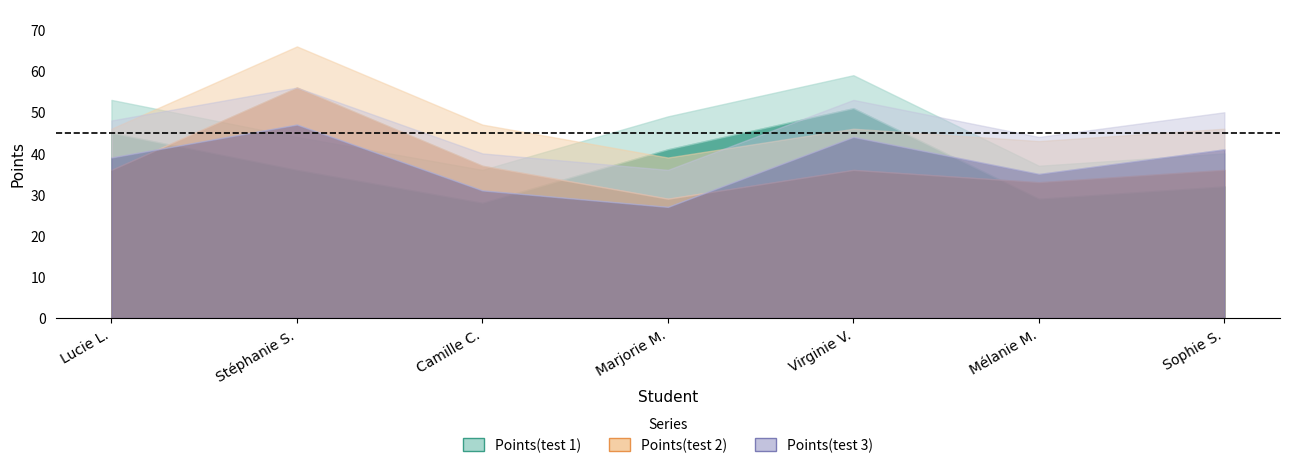

The value of Points(test 3) at Lucie L. is 15. True or false?

False